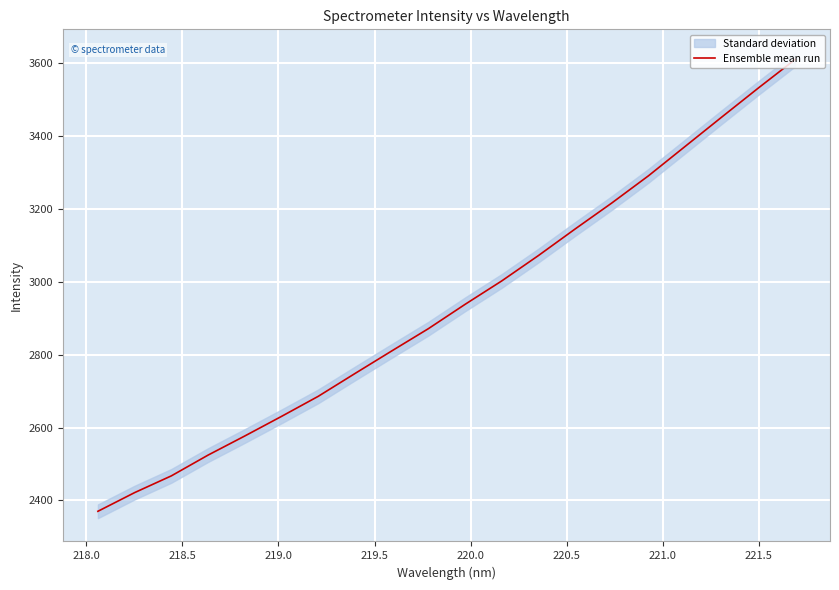

What is the maximum value for Ensemble mean run?

3610.1